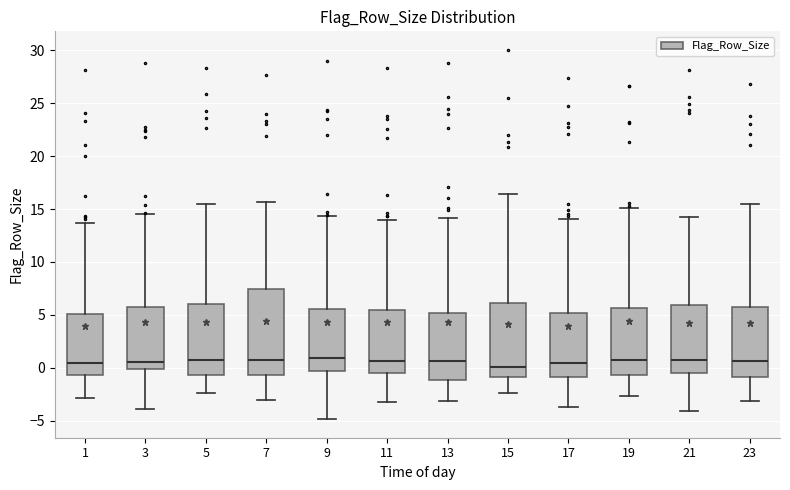

Comparing the boxes themselves (not the whiskers), which one is the tallest?

7